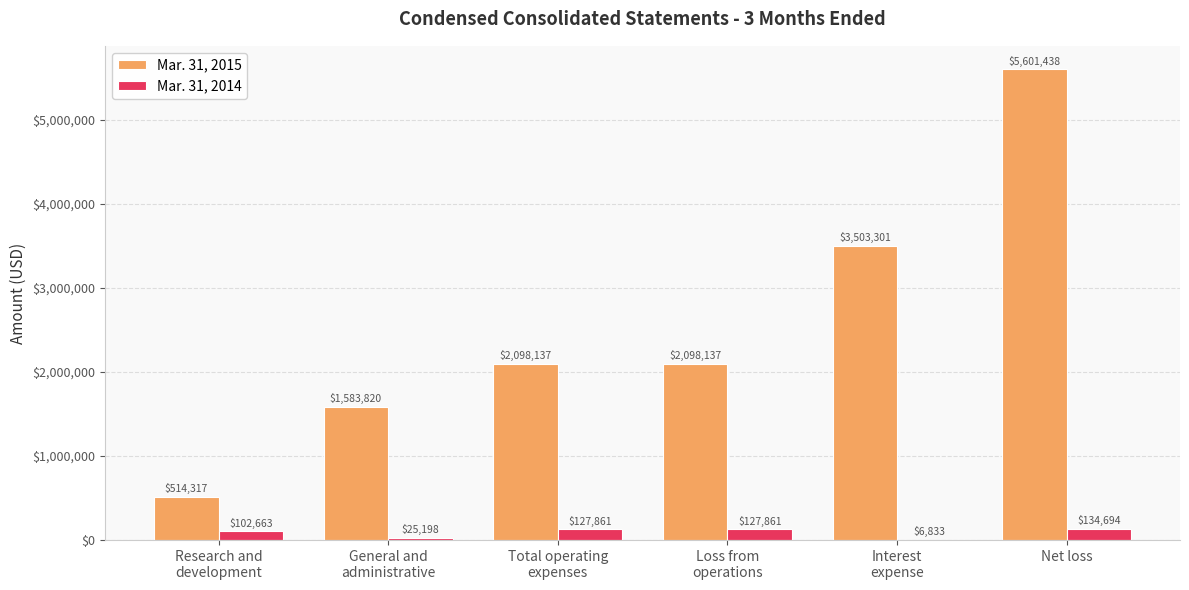

Reading right to left, extract all data points from this chart.

Mar. 31, 2015: Net loss=5601438	Interest
expense=3503301	Loss from
operations=2098137	Total operating
expenses=2098137	General and
administrative=1583820	Research and
development=514317
Mar. 31, 2014: Net loss=134694	Interest
expense=6833	Loss from
operations=127861	Total operating
expenses=127861	General and
administrative=25198	Research and
development=102663